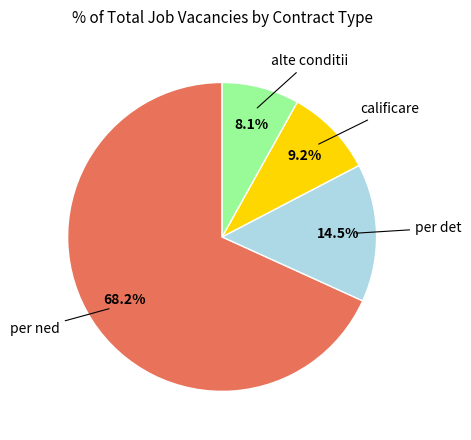

Does any single category account for the majority?

Yes